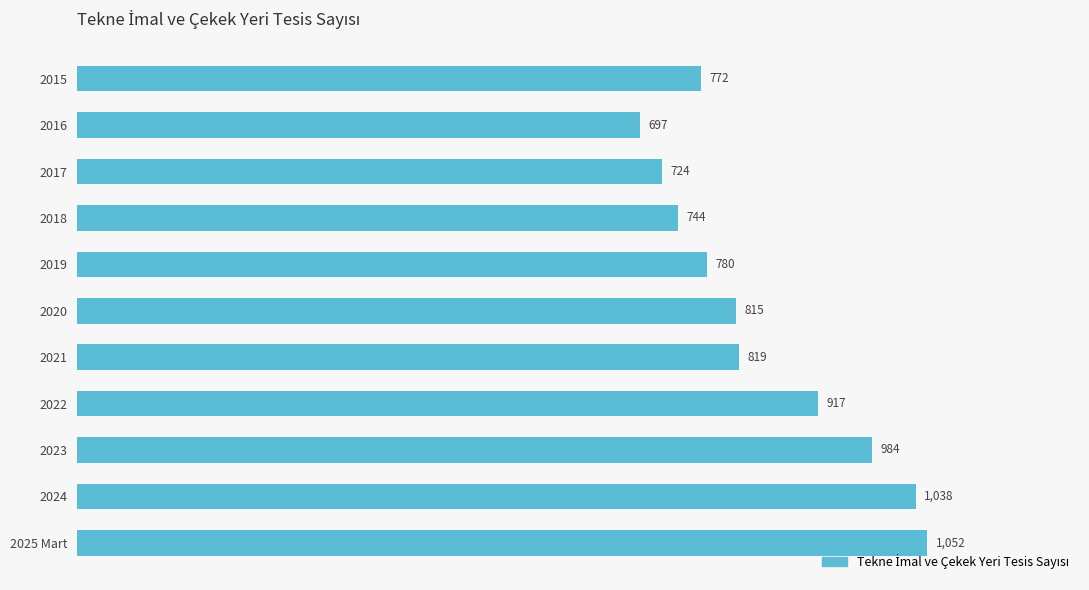

What position from the bottom is 2024?

2